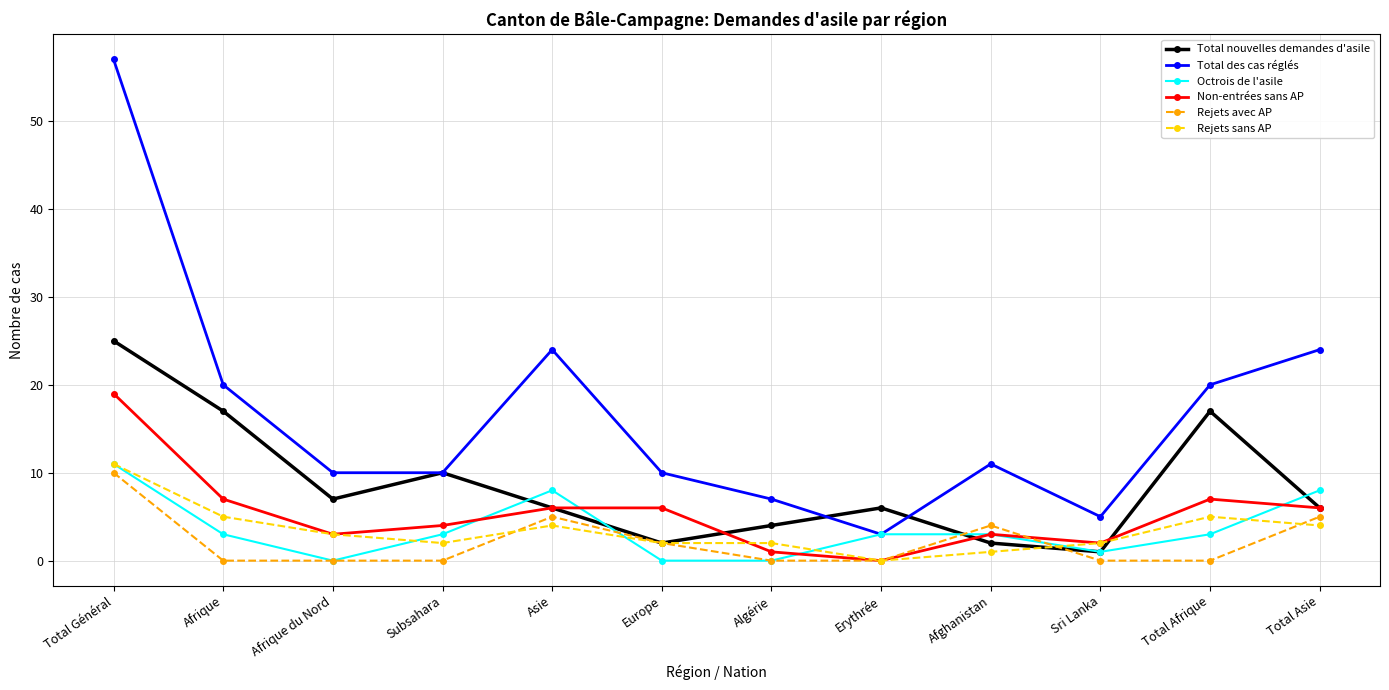

What position from the left is Erythrée?

8